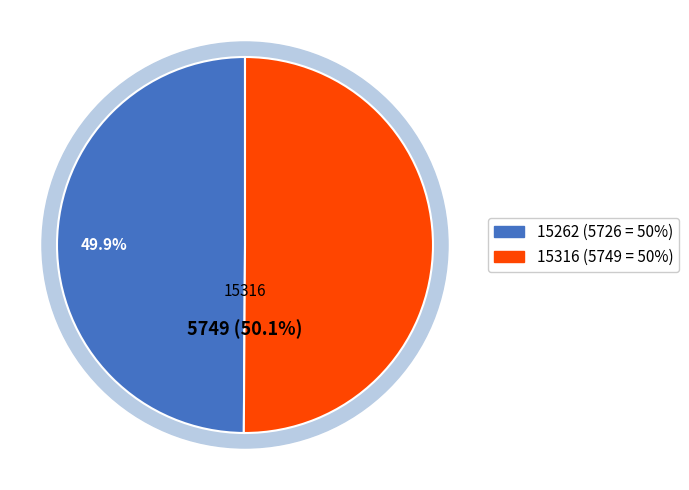

What is the smallest slice in the pie chart?

15262